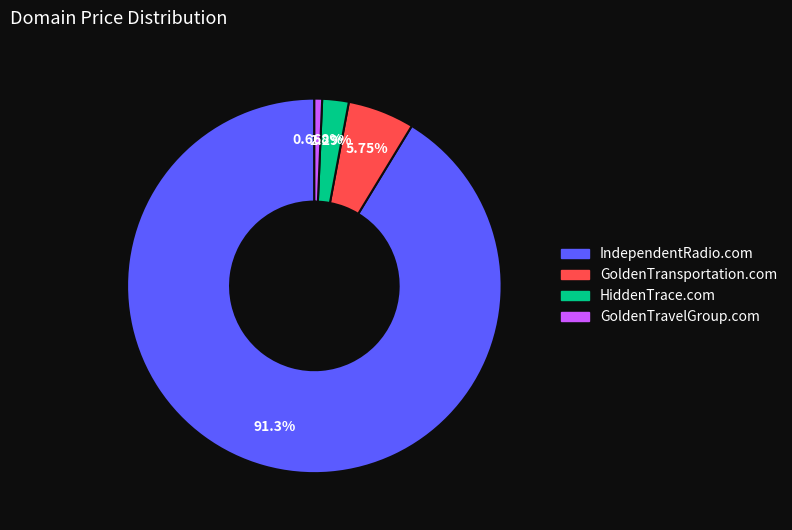

What is the ratio of the value at GoldenTransportation.com to the value at IndependentRadio.com?

0.1